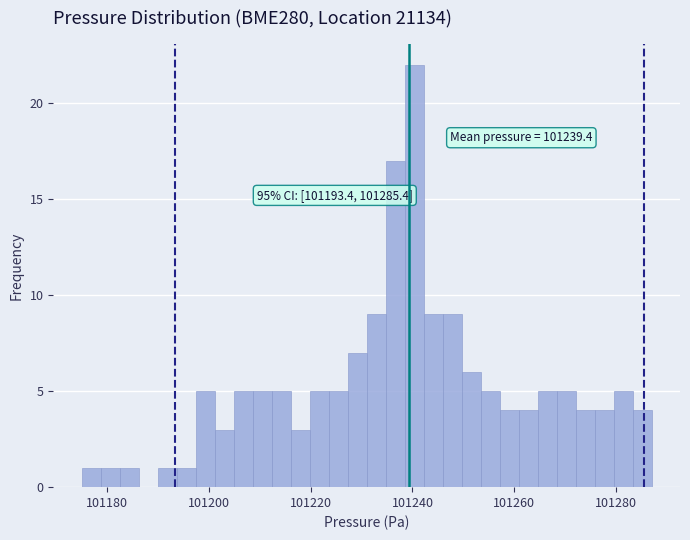

Read against the x-axis, roughly where is the centre of the tallest bar?

101240